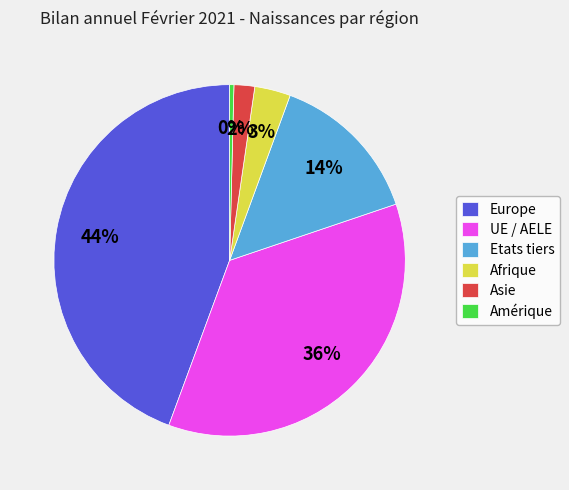

The Asie slice represents 13% of the pie. True or false?

False